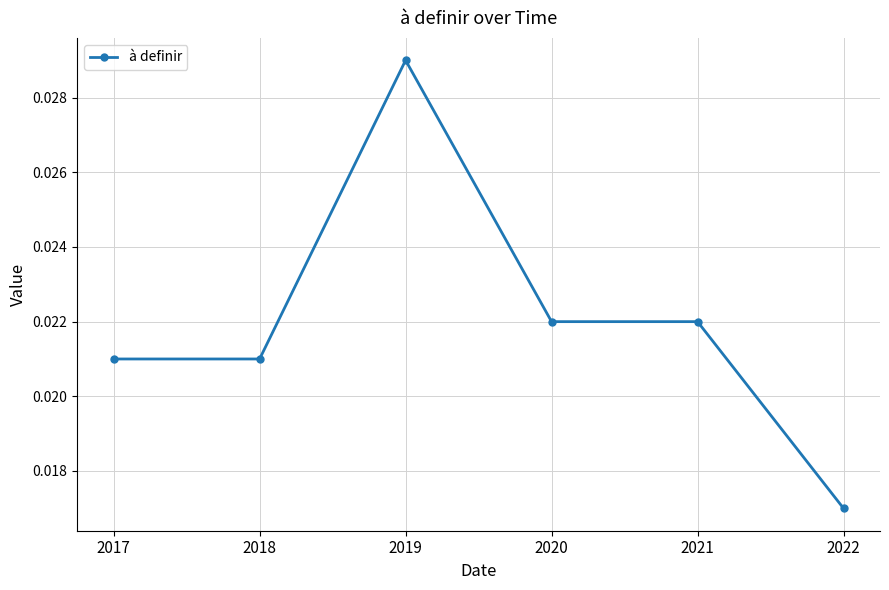

Where is the data nearest to the value 0?

2022